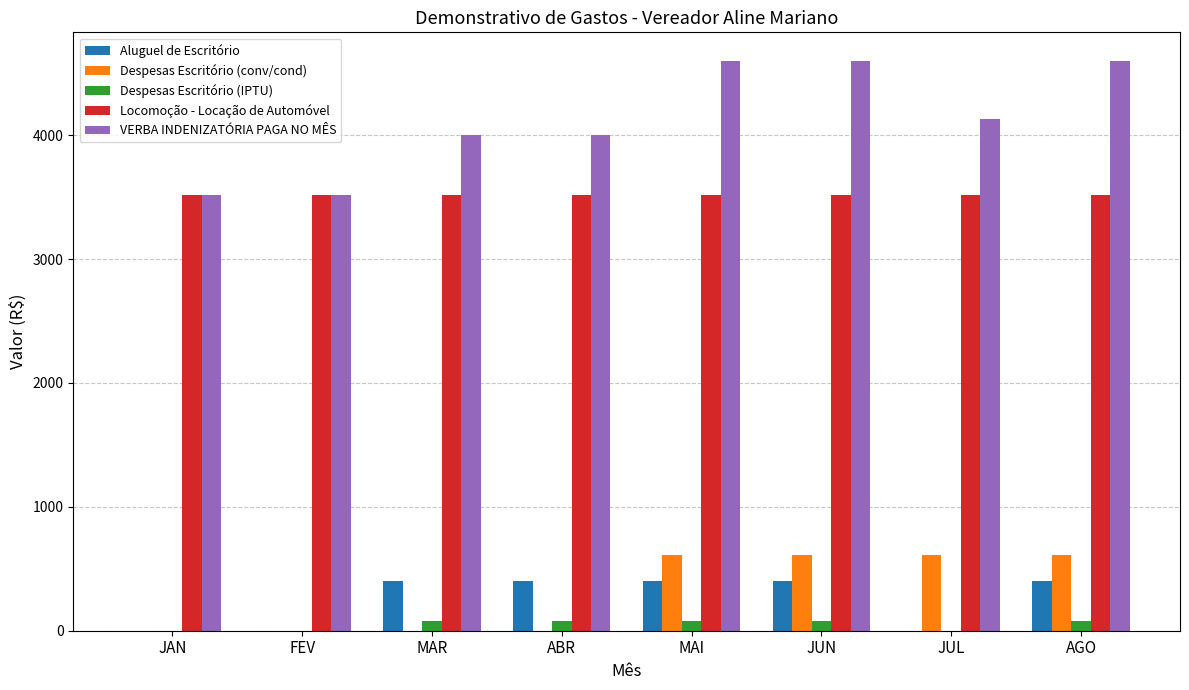

How many groups of bars are there?

8